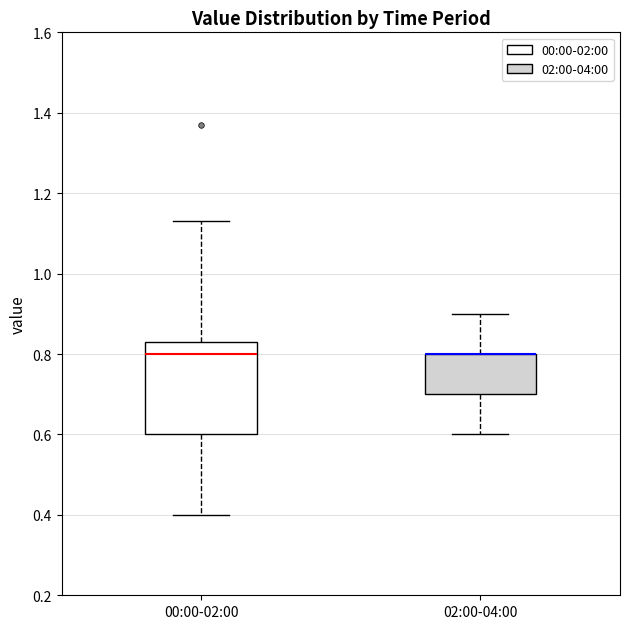

Reading left to right, transcribe this box plot: for each box, give where its median line is, the range the box spans, and where its two whiskers end, as read against the y-axis. The values are not printed on the chart, so give them approximately, as read against the axis.

00:00-02:00: median 0.80, box 0.60 to 0.84, whiskers 0.40 to 1.14
02:00-04:00: median 0.80 (drawn on the box's upper edge), box 0.70 to 0.80, whiskers 0.60 to 0.90